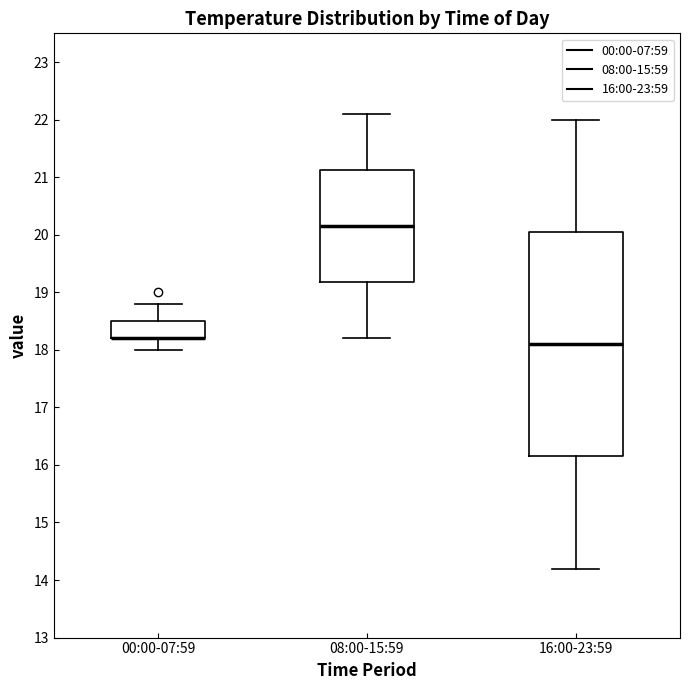

Reading left to right, read every box against the y-axis: the position of its median line, the range the box covers, and the ends of its whiskers. The values are not printed on the chart, so give them approximately, as read against the axis.

00:00-07:59: median 18.2 (drawn on the box's lower edge), box 18.2 to 18.5, whiskers 18.0 to 18.8
08:00-15:59: median 20.2, box 19.2 to 21.1, whiskers 18.2 to 22.1
16:00-23:59: median 18.1, box 16.2 to 20.1, whiskers 14.2 to 22.0